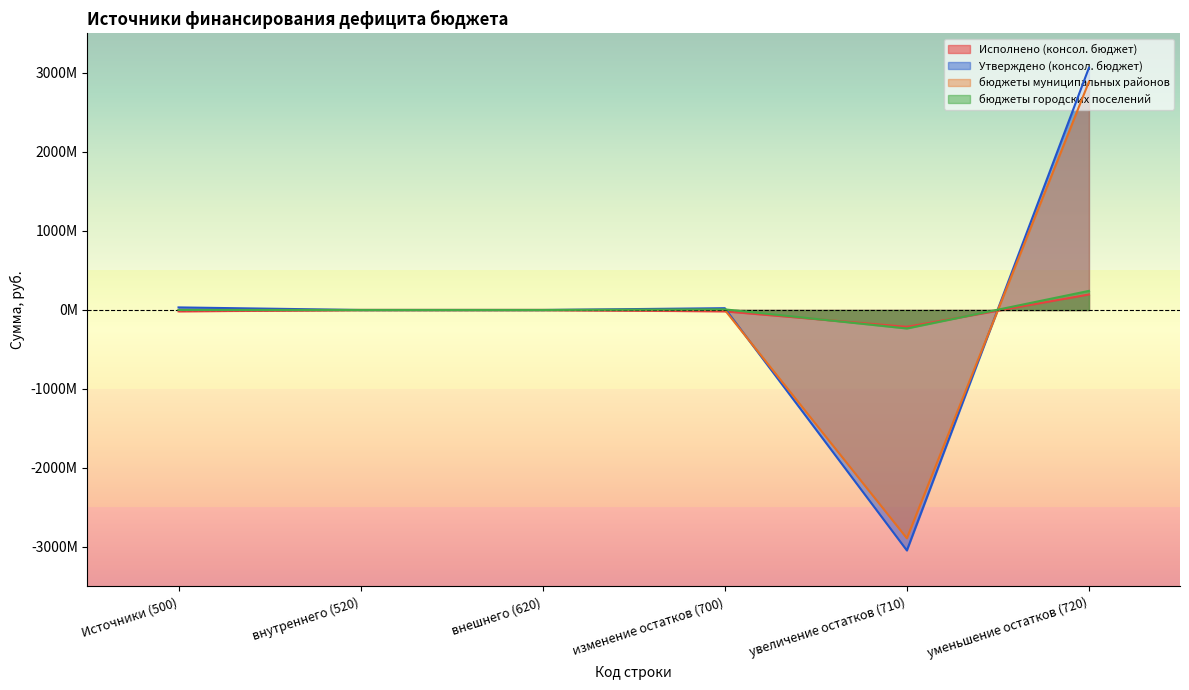

Which has a higher value, уменьшение остатков (720) or Источники (500)?

уменьшение остатков (720)